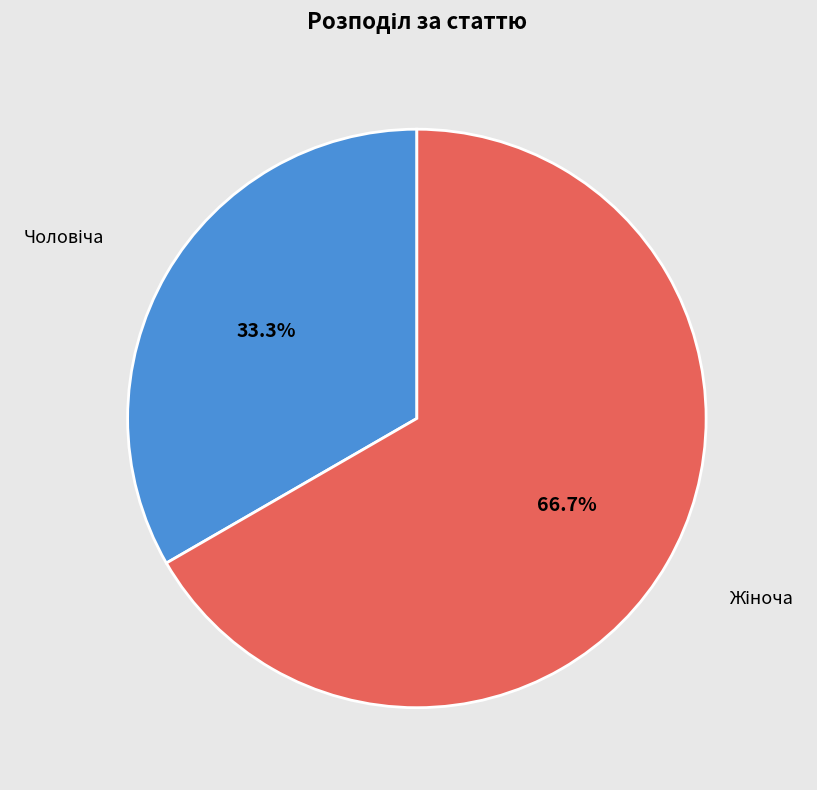

How many slices are in this pie chart?

2